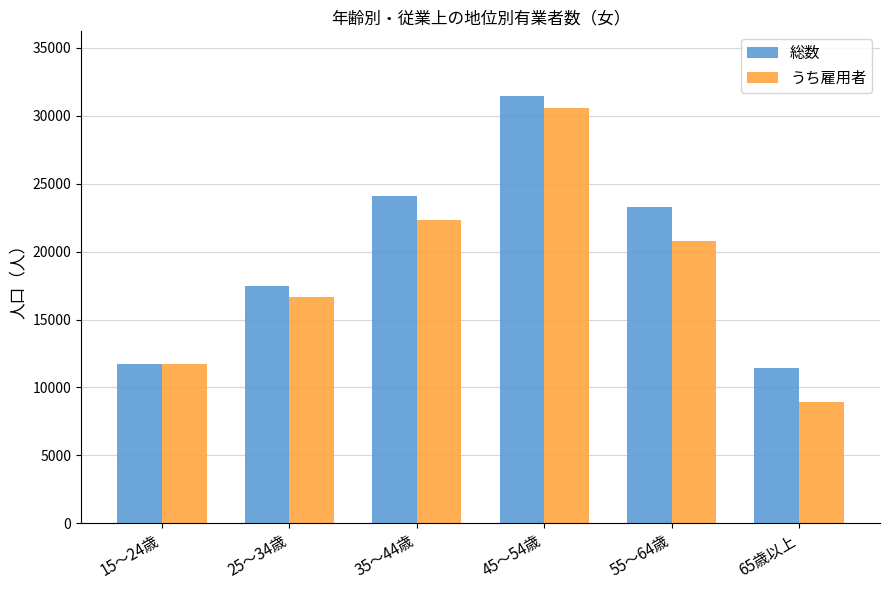

What is the lowest value of the 総数 series?

11400